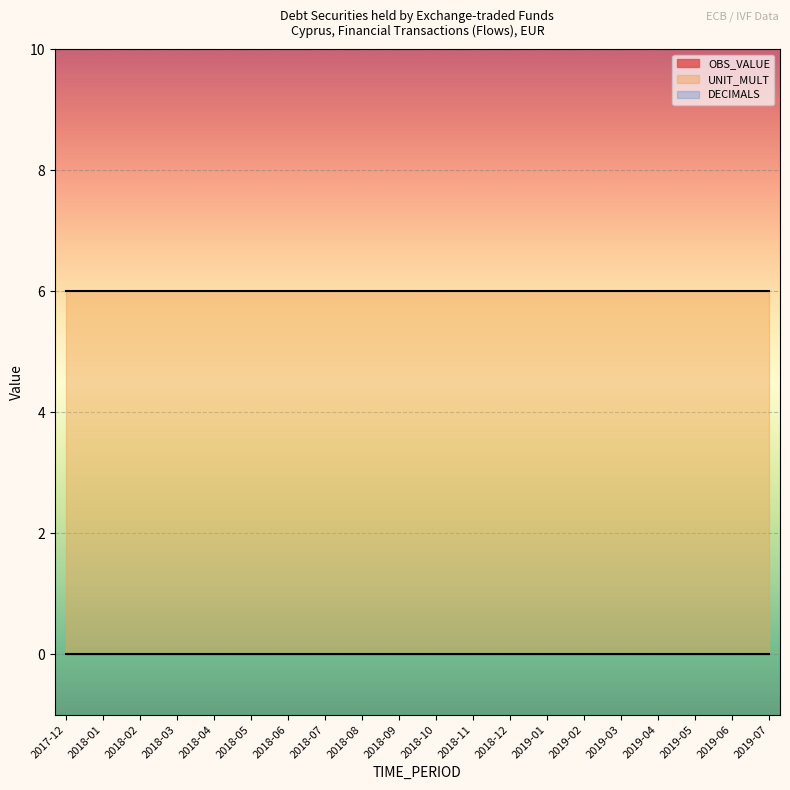

True or false: OBS_VALUE has more than 1 points higher than both neighbors.

False